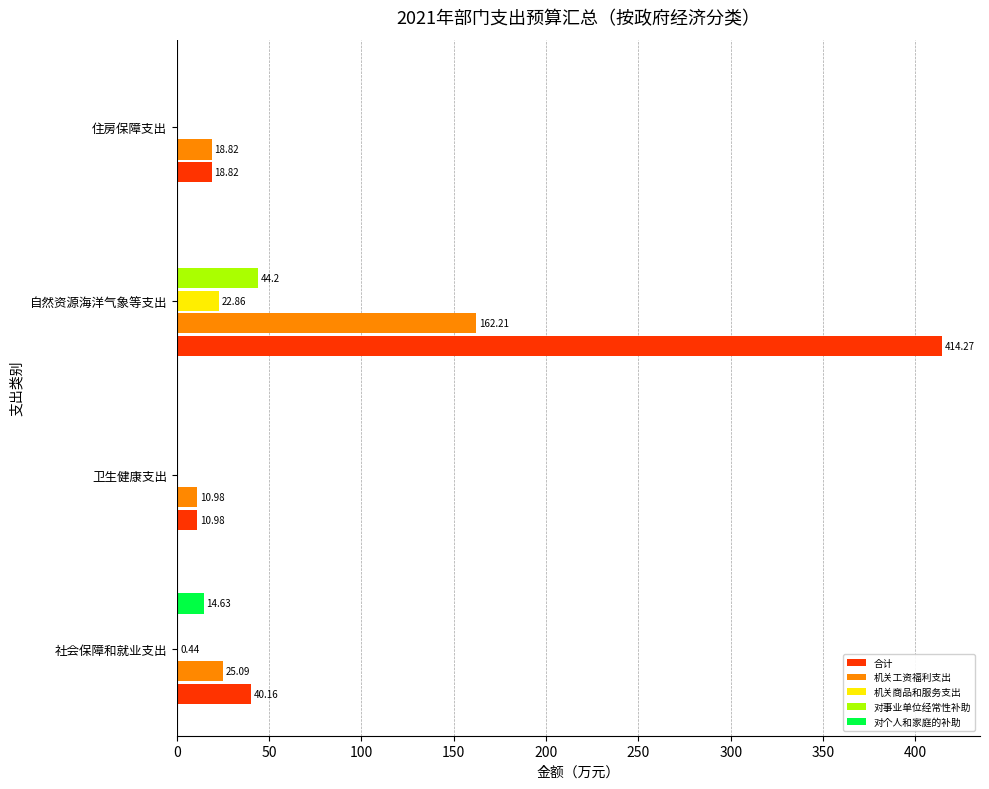

Which category has the highest value across all series?

自然资源海洋气象等支出